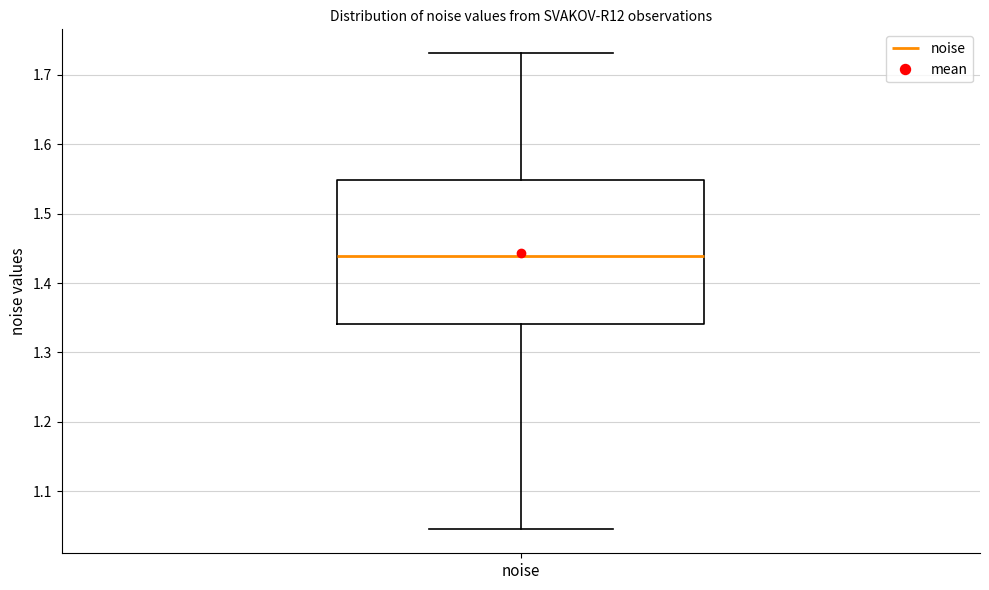

Read this box plot against the y-axis: the position of the median line, the range covered by the box, and the ends of both whiskers. The values are not printed on the chart, so give them approximately, as read against the axis.

median 1.44, box 1.34 to 1.55, whiskers 1.04 to 1.73